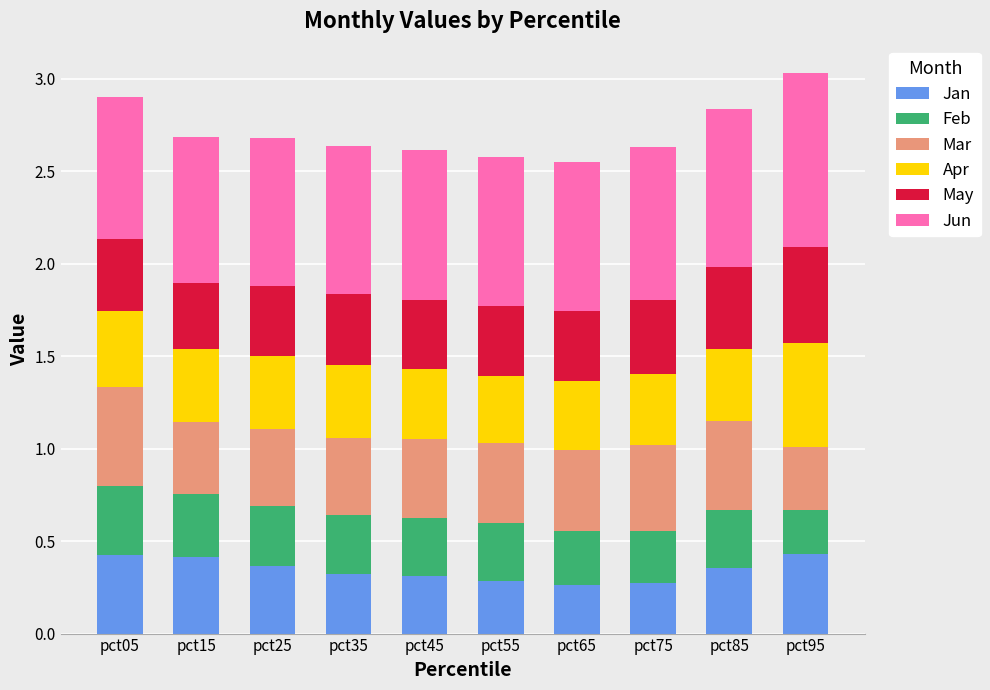

What is the total value across all series at pct75?

2.6